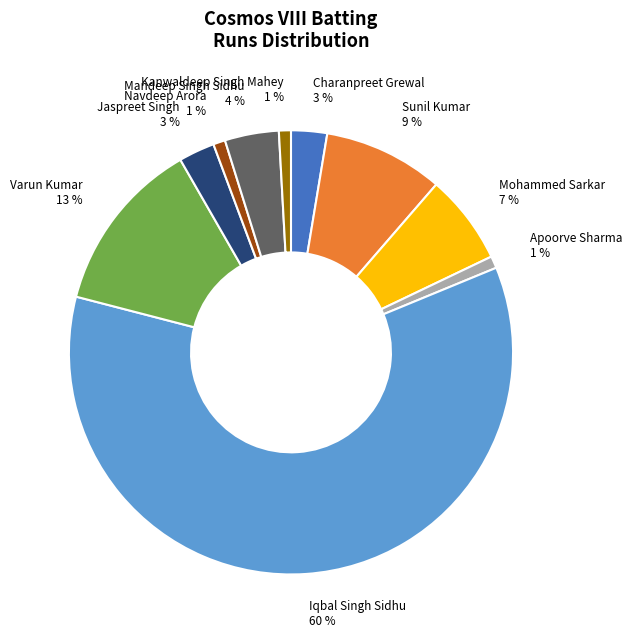

To the nearest percent, what portion does Apoorve Sharma represent?

1%